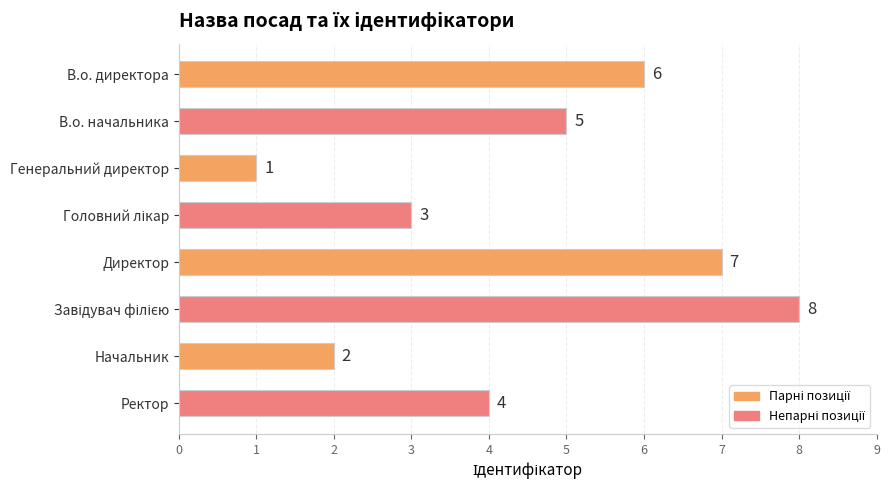

Reading bottom to top, what are all the values shown in this chart?

4	2	8	7	3	1	5	6